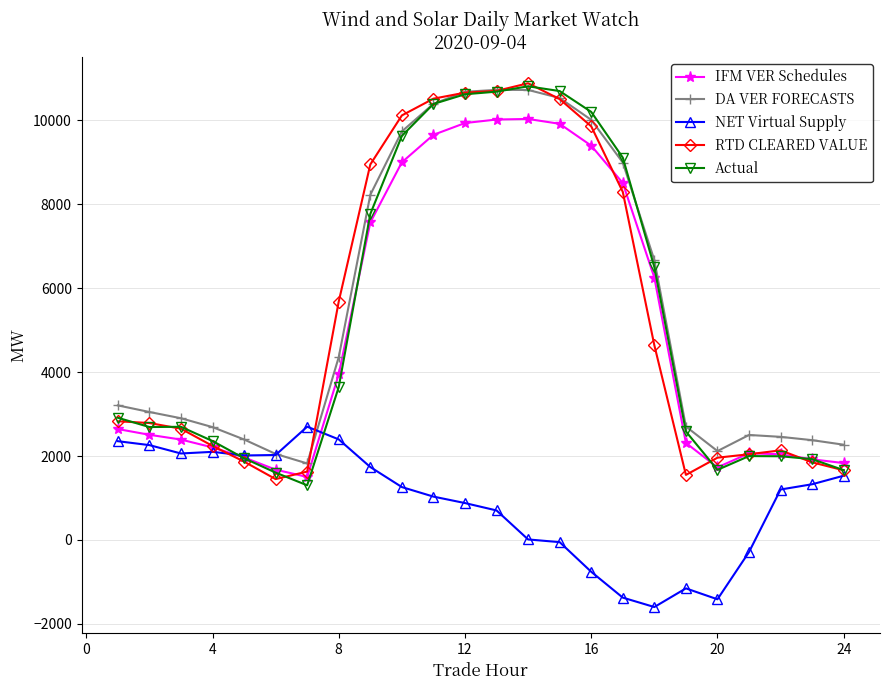

Does the chart have visible grid lines?

Yes